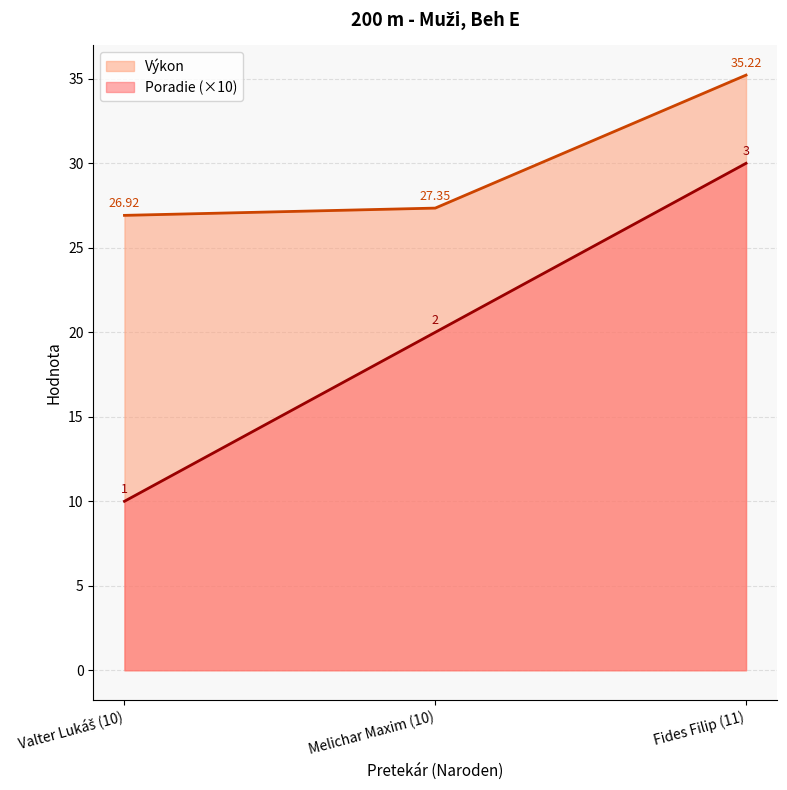

What is the spread (max minus min) of values at Melichar Maxim (10)?

7.4